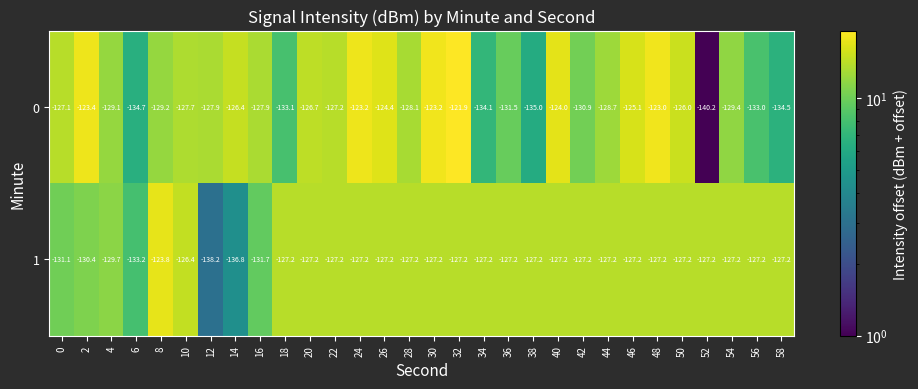

What is the difference between the maximum and minimum values in the 0 series?

18.3